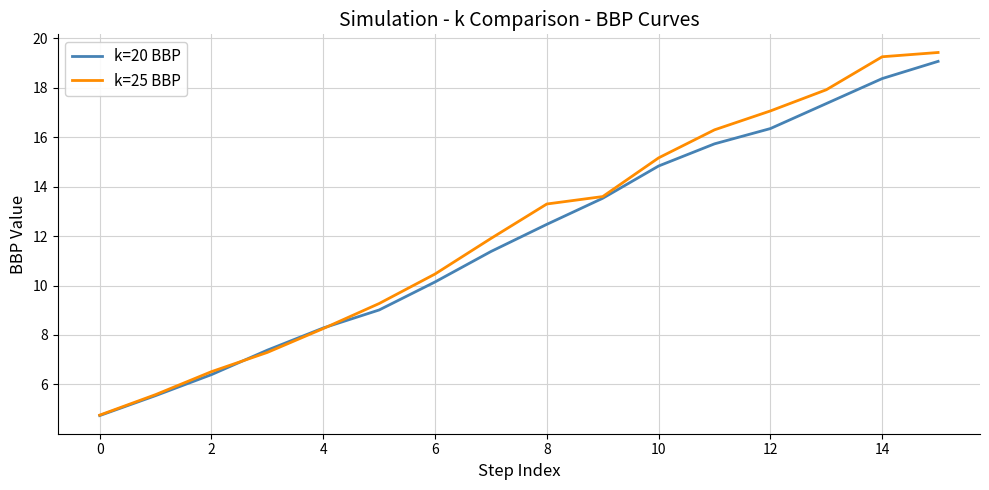

What is the difference between the maximum and second lowest values in the k=25 BBP series?

13.8